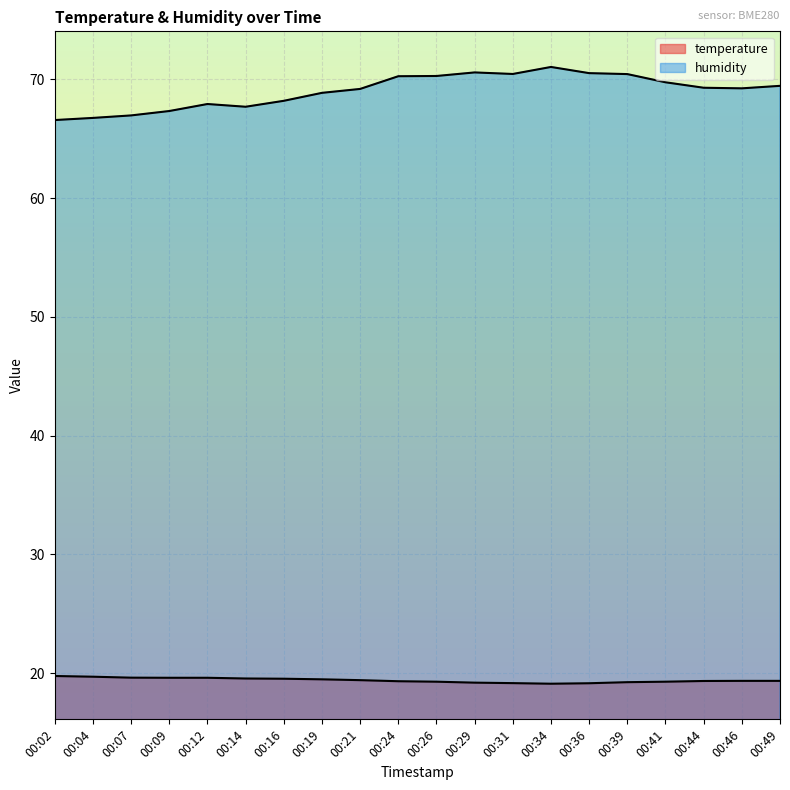

True or false: humidity has more than 2 interior local peaks.

True